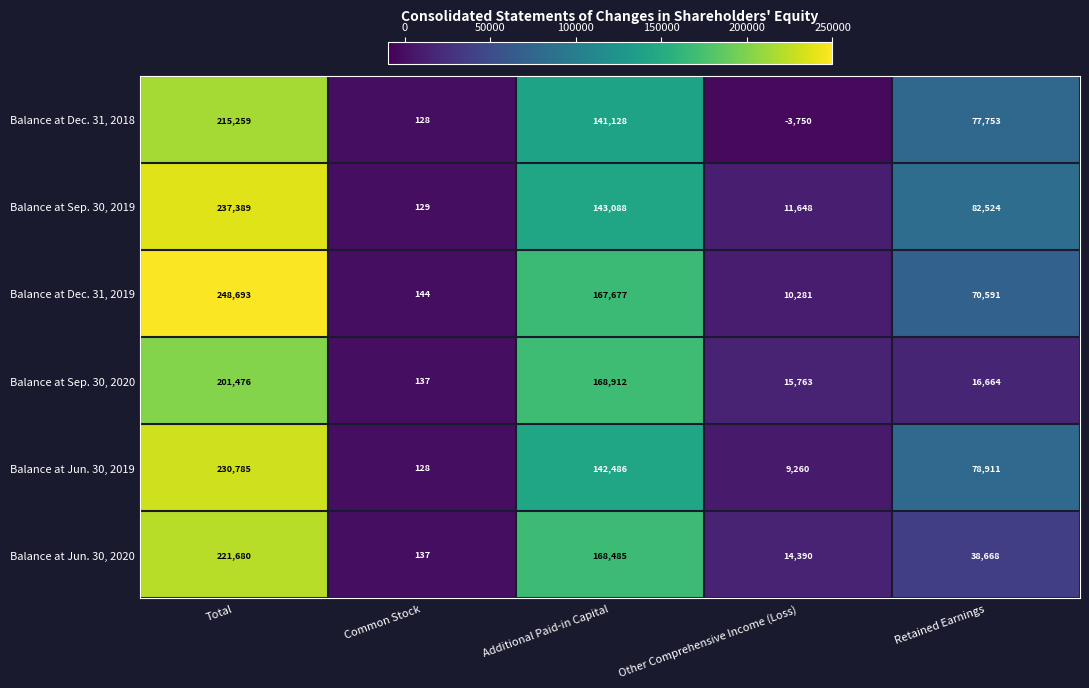

Which label corresponds to the largest value in the chart?

Total